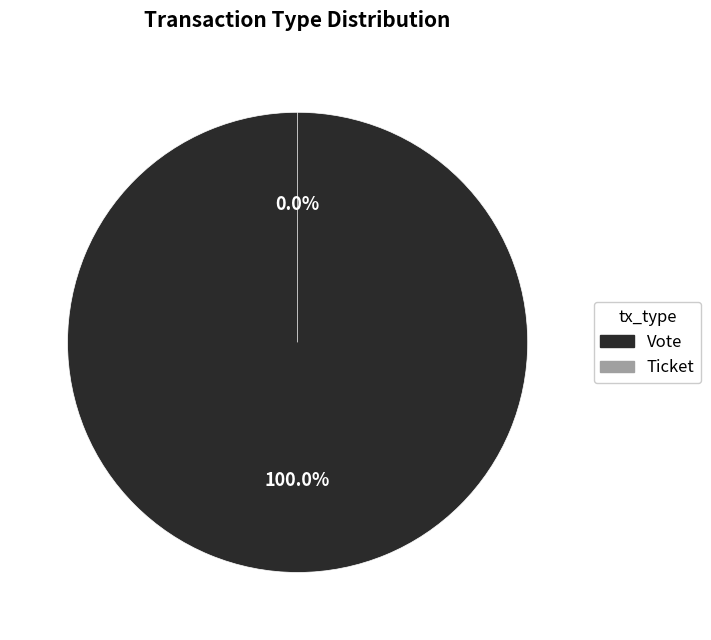

Rank the categories by value from highest to lowest.

Vote, Ticket